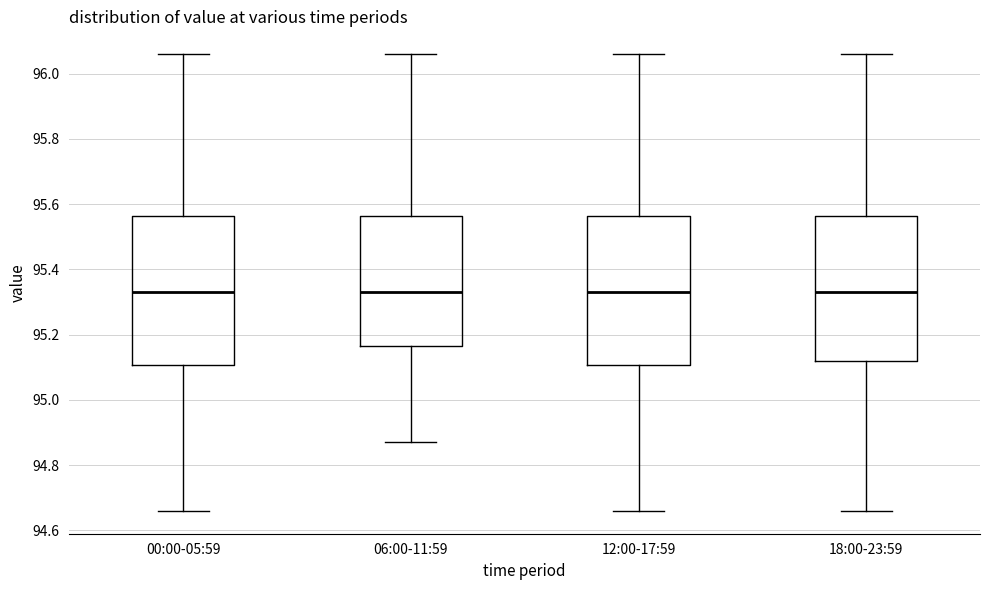

Reading left to right, transcribe this box plot: for each box, give where its median line is, the range the box spans, and where its two whiskers end, as read against the y-axis. The values are not printed on the chart, so give them approximately, as read against the axis.

00:00-05:59: median 95.34, box 95.10 to 95.56, whiskers 94.66 to 96.06
06:00-11:59: median 95.34, box 95.16 to 95.56, whiskers 94.88 to 96.06
12:00-17:59: median 95.34, box 95.10 to 95.56, whiskers 94.66 to 96.06
18:00-23:59: median 95.34, box 95.12 to 95.56, whiskers 94.66 to 96.06